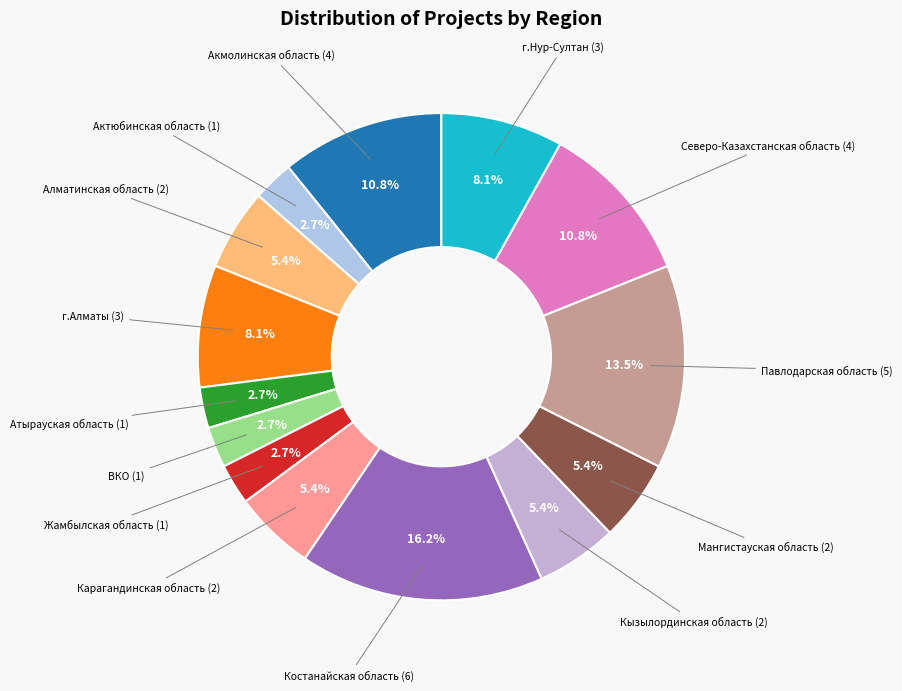

What is the smallest slice in the pie chart?

Актюбинская область